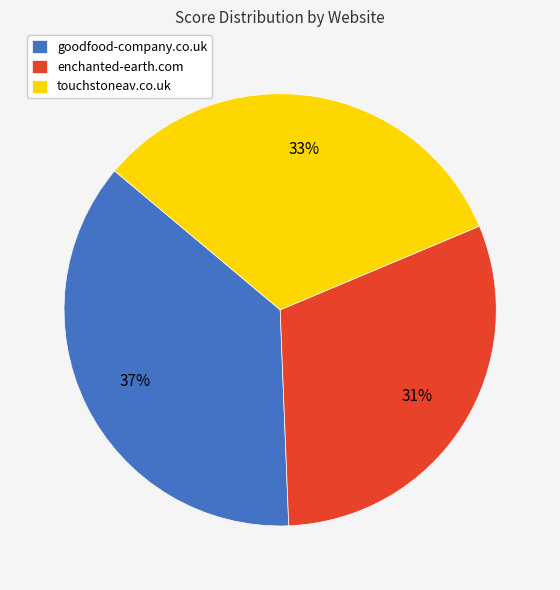

To the nearest percent, what percentage of the pie is goodfood-company.co.uk?

37%